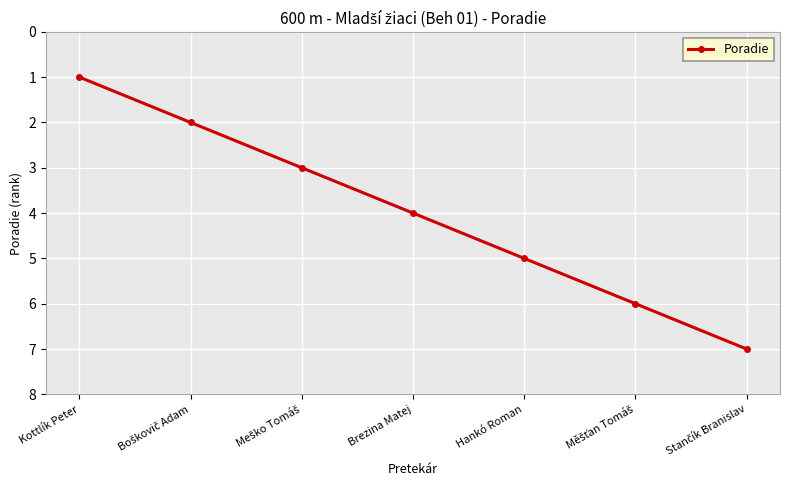

What is the value of the 1st point from the left?

1